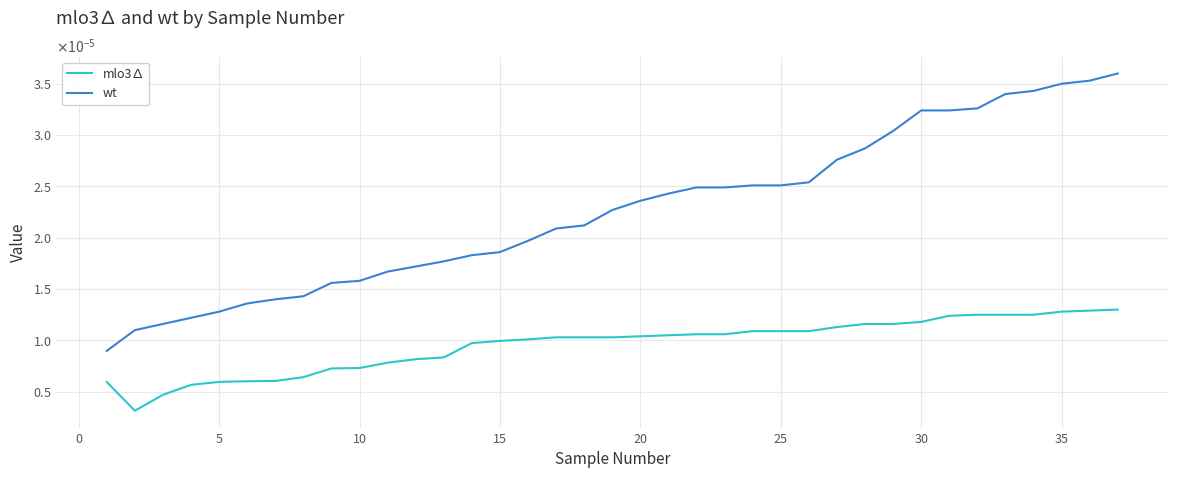

Does the chart display data point markers on the line(s)?

No